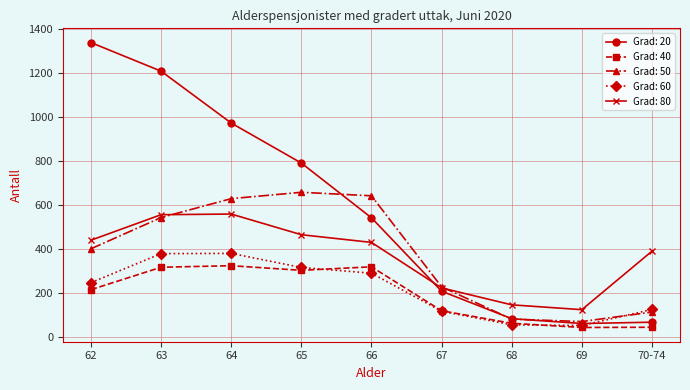

At how many categories does at least one series exceed 383?

6